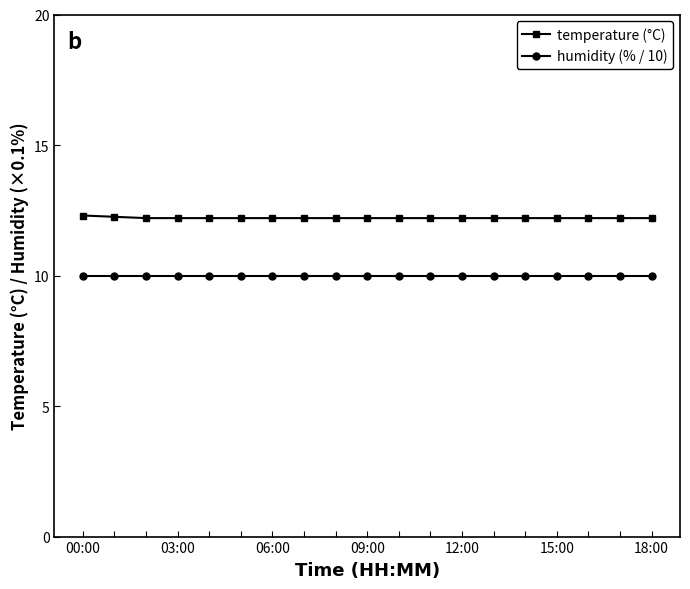

What is the average value of the temperature (°C) series?

12.2